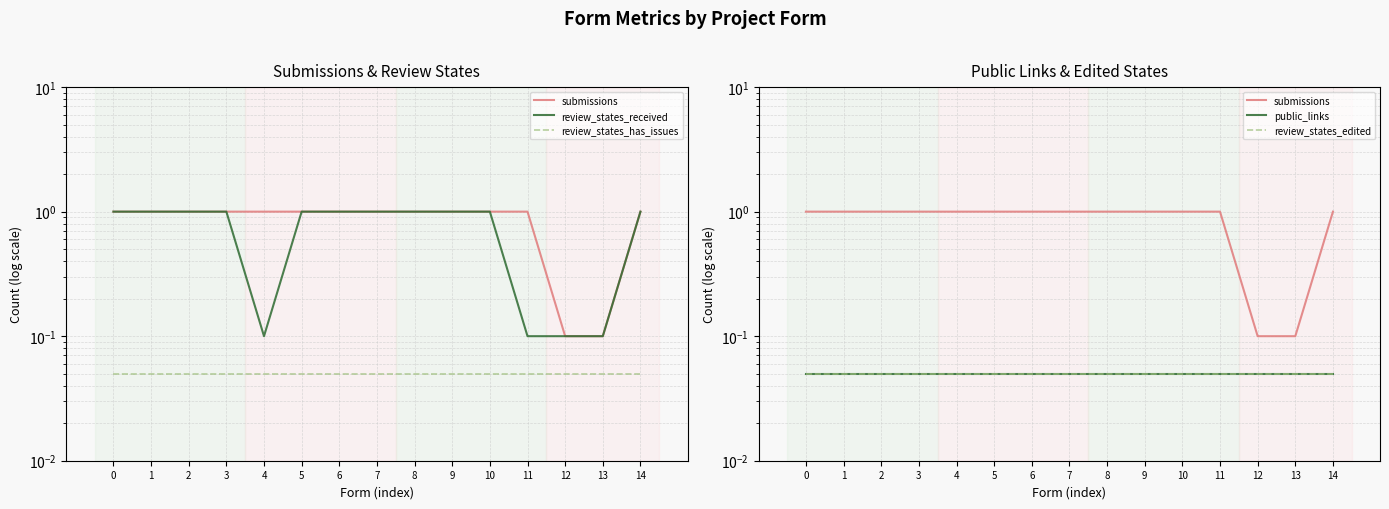

Reading right to left, what are all the values shown in this chart?

submissions: 1.0	0.1	0.1	1.0	1.0	1.0	1.0	1.0	1.0	1.0	1.0	1.0	1.0	1.0	1.0
review_states_received: 1.0	0.1	0.1	0.1	1.0	1.0	1.0	1.0	1.0	1.0	0.1	1.0	1.0	1.0	1.0
review_states_has_issues: 0.1	0.1	0.1	0.1	0.1	0.1	0.1	0.1	0.1	0.1	0.1	0.1	0.1	0.1	0.1
public_links: 0.1	0.1	0.1	0.1	0.1	0.1	0.1	0.1	0.1	0.1	0.1	0.1	0.1	0.1	0.1
review_states_edited: 0.1	0.1	0.1	0.1	0.1	0.1	0.1	0.1	0.1	0.1	0.1	0.1	0.1	0.1	0.1